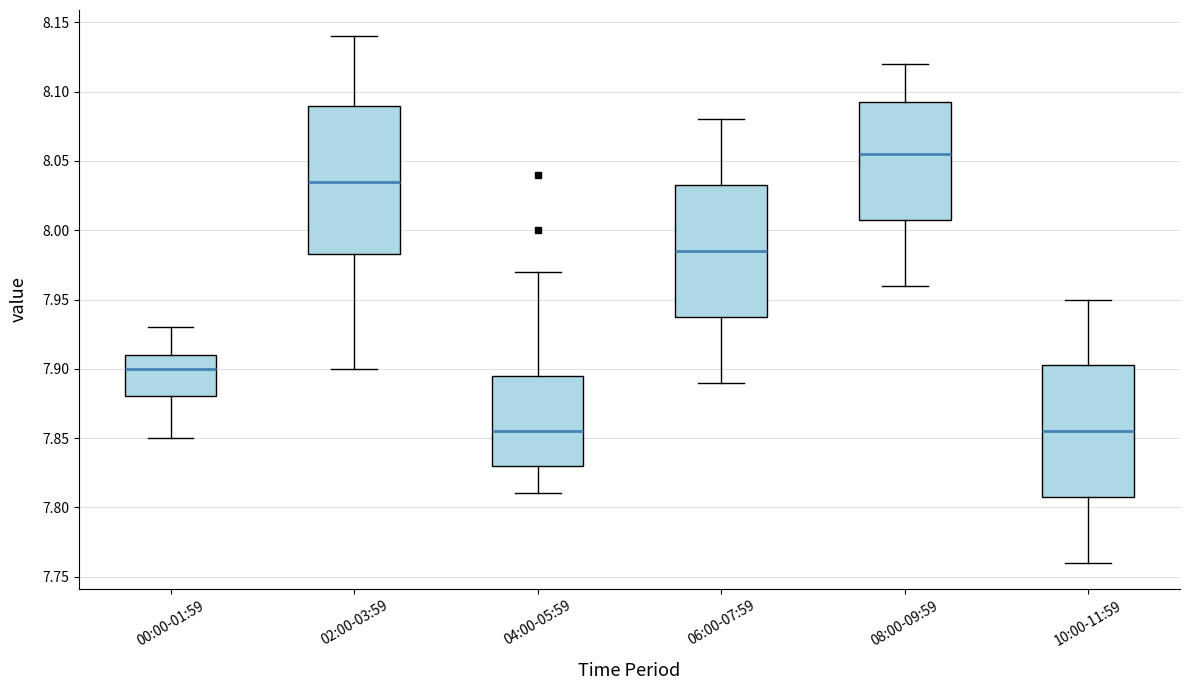

Reading left to right, read every box against the y-axis: the position of its median line, the range the box covers, and the ends of its whiskers. The values are not printed on the chart, so give them approximately, as read against the axis.

00:00-01:59: median 7.900, box 7.880 to 7.910, whiskers 7.850 to 7.930
02:00-03:59: median 8.035, box 7.985 to 8.090, whiskers 7.900 to 8.140
04:00-05:59: median 7.855, box 7.830 to 7.895, whiskers 7.810 to 7.970
06:00-07:59: median 7.985, box 7.940 to 8.035, whiskers 7.890 to 8.080
08:00-09:59: median 8.055, box 8.010 to 8.095, whiskers 7.960 to 8.120
10:00-11:59: median 7.855, box 7.810 to 7.905, whiskers 7.760 to 7.950